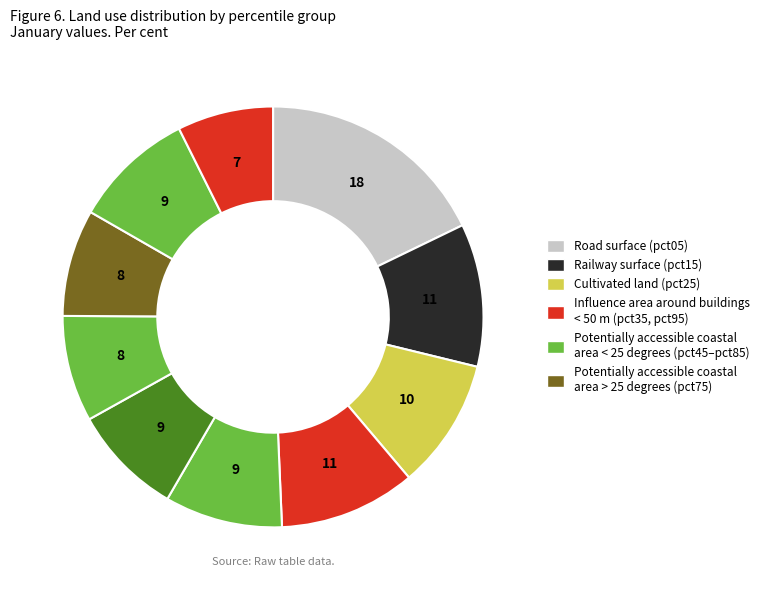

Which slice is the smallest?

pct95